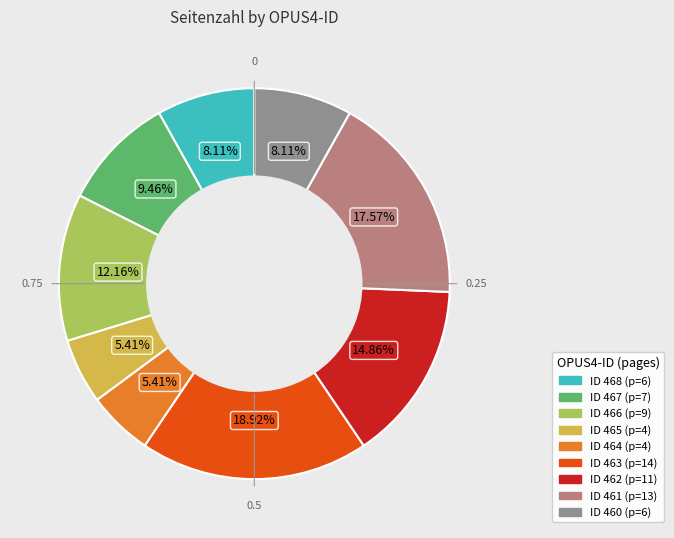

To the nearest percent, what is the difference between the largest and smallest slice percentages?

14%